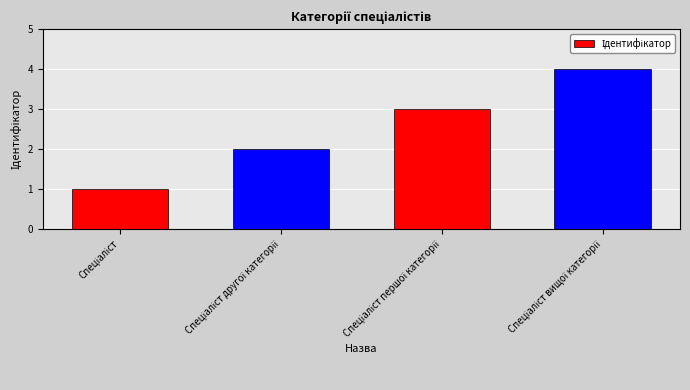

Does the chart contain stacked bars?

No